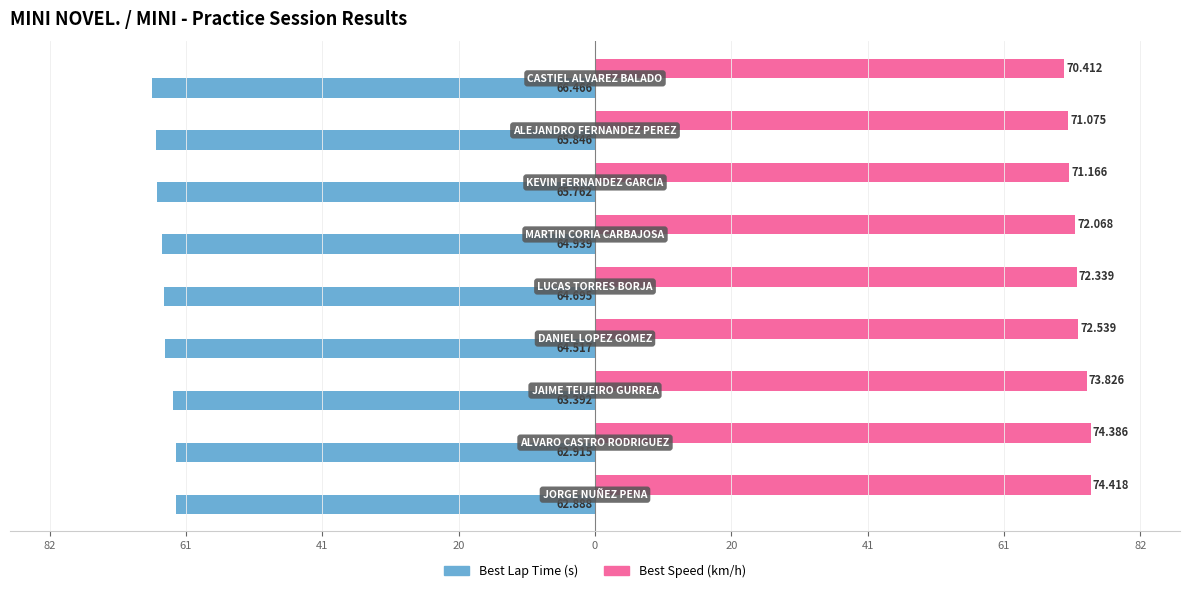

What are all the series names shown in the legend?

Best Lap Time (s), Best Speed (km/h)